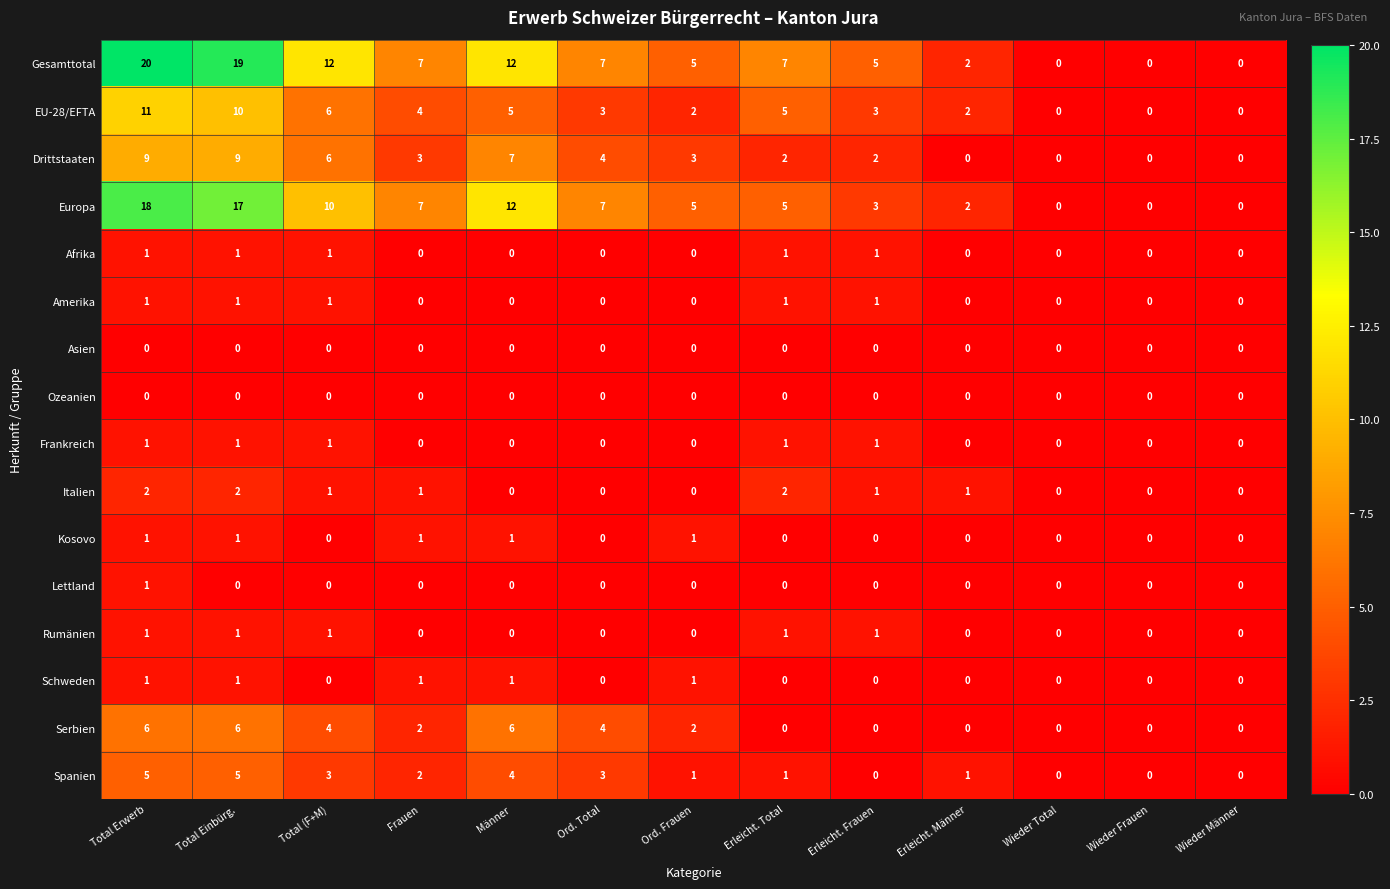

Which series has the largest total across all categories?

Gesamttotal